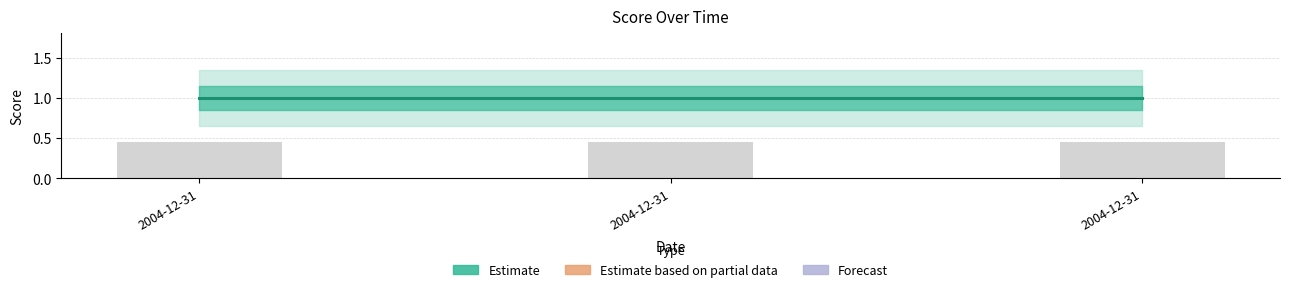

How many bars are there in each group?

2